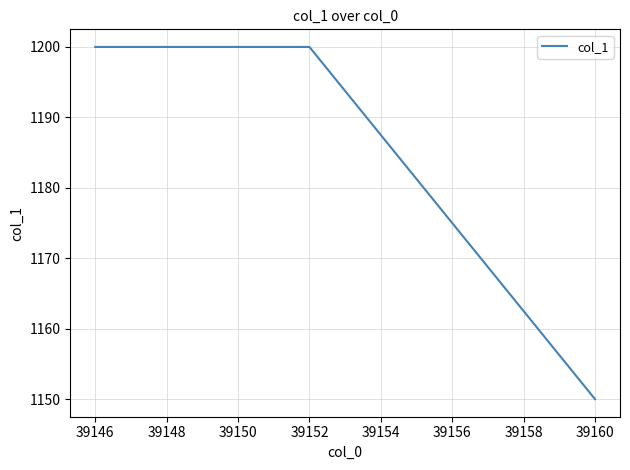

What is the difference between the maximum and minimum values?

50